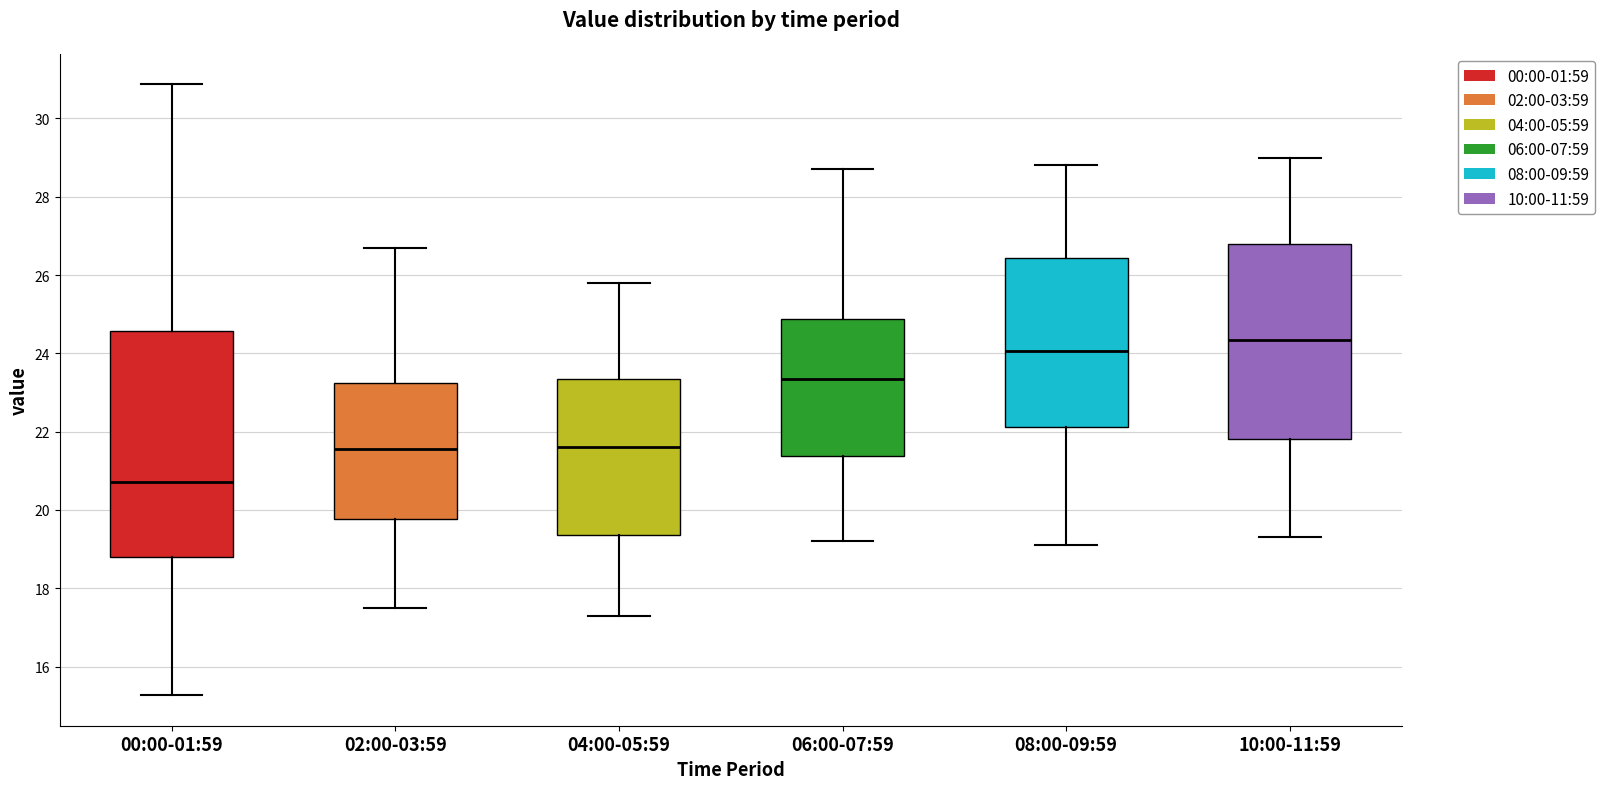

Which box is the tallest, from its lower edge to its upper edge?

00:00-01:59